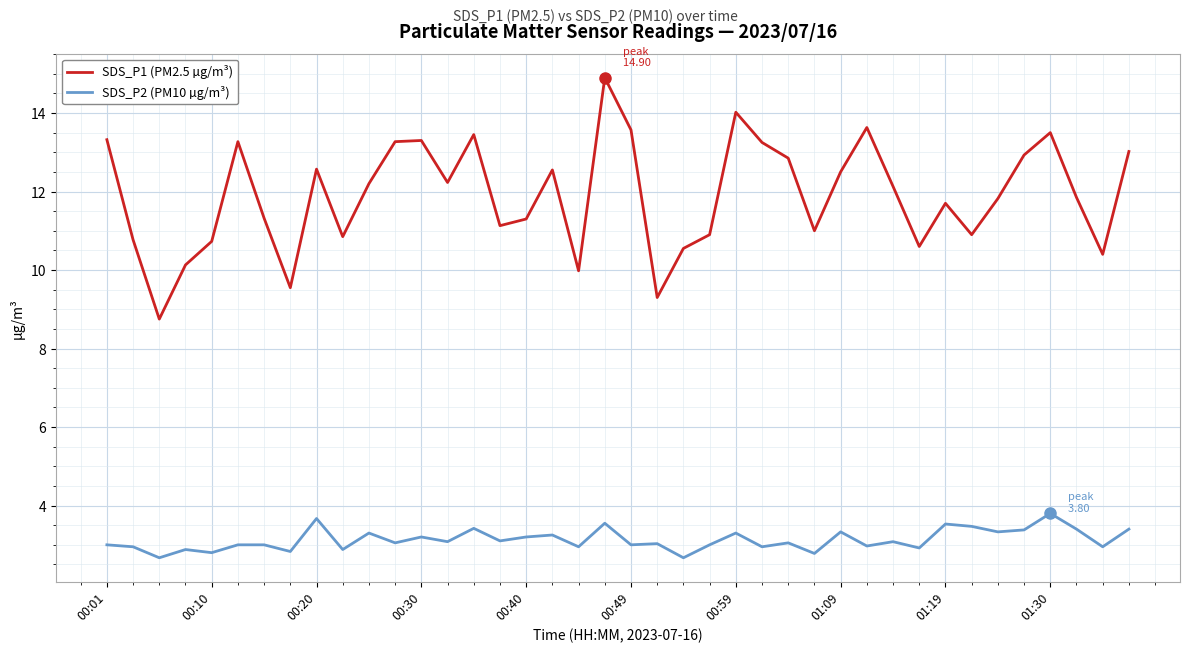

Which series has the largest range (max minus min)?

SDS_P1 (PM2.5 µg/m³)